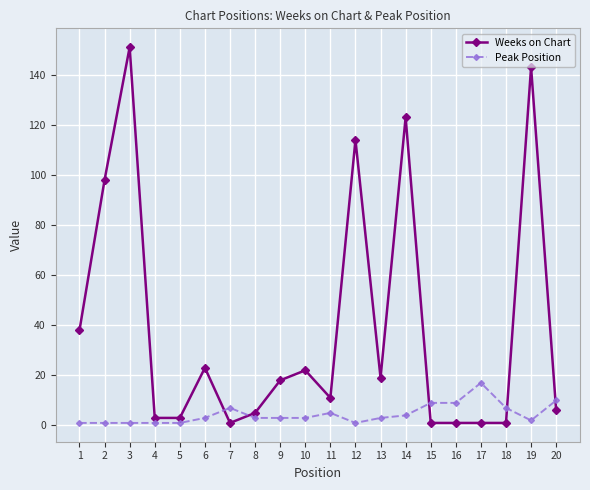

True or false: Weeks on Chart and Peak Position cross at least once.

True